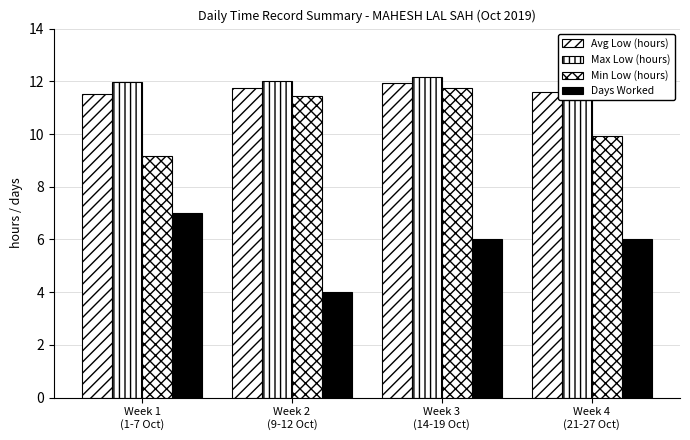

Between Week 2
(9-12 Oct) and Week 4
(21-27 Oct), which series saw the biggest shift?

Days Worked